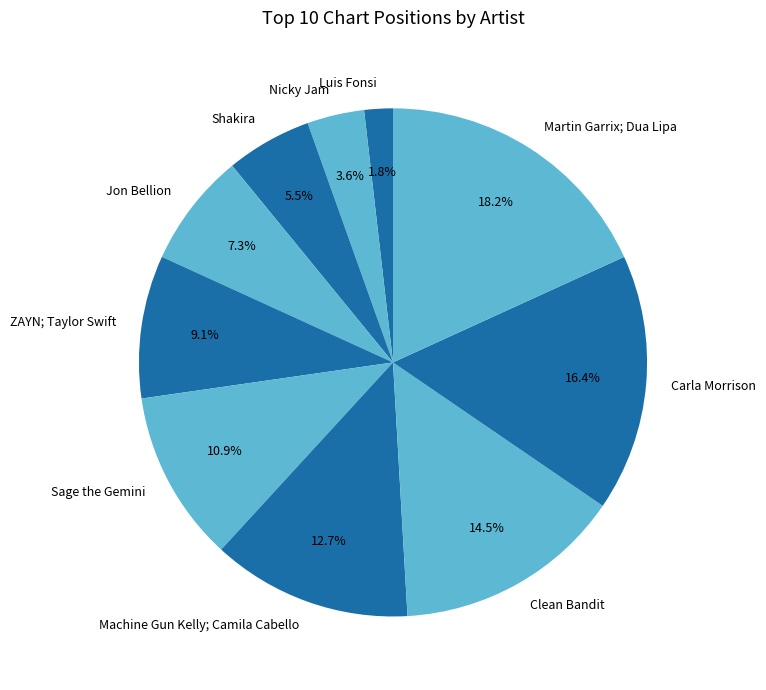

The Jon Bellion slice represents 7% of the pie. True or false?

True